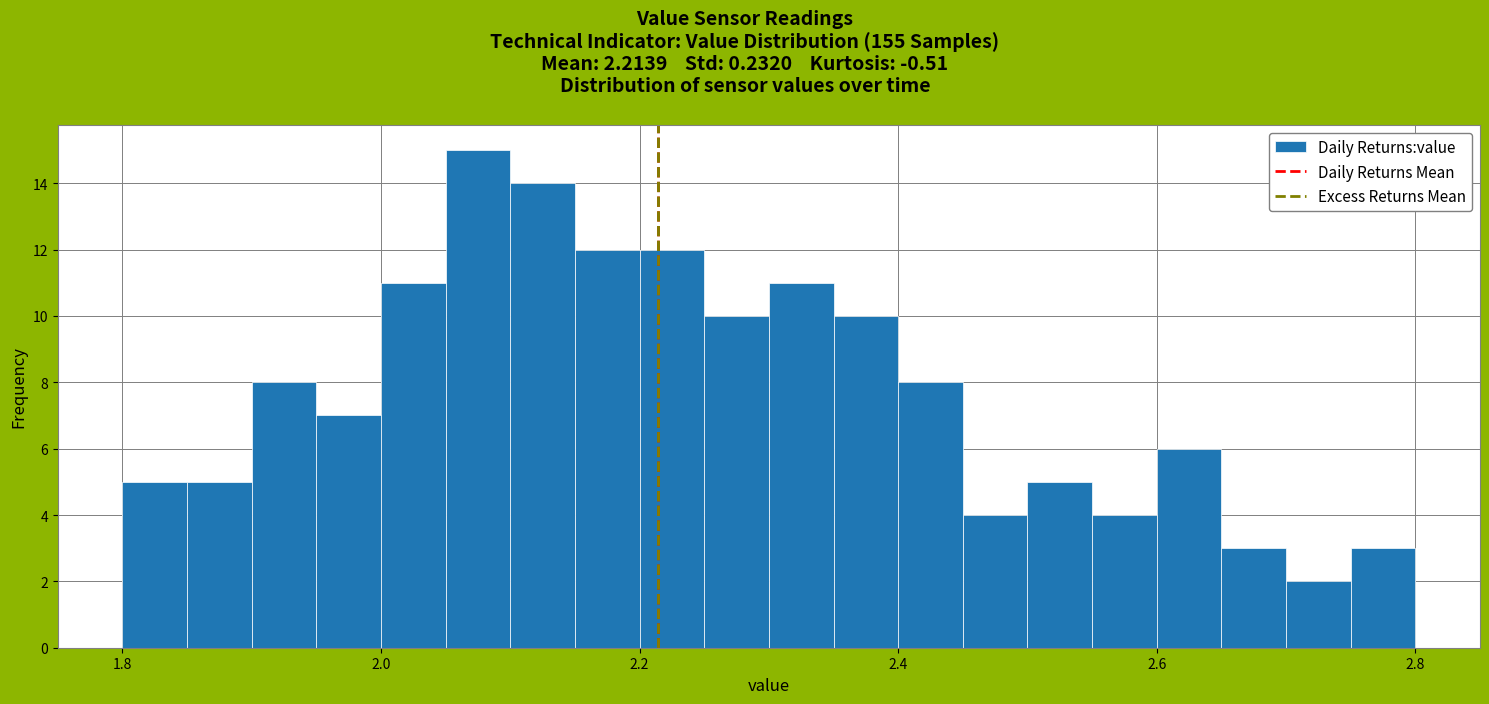

Around what value on the x-axis is the tallest bar? Give the approximate position of its centre, as read against the axis.

2.08